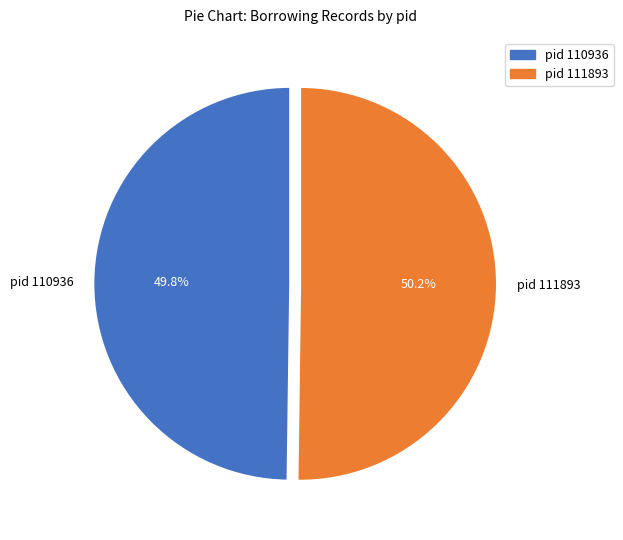

Approximately how many times larger is the value at pid 111893 compared to pid 110936?

1.0